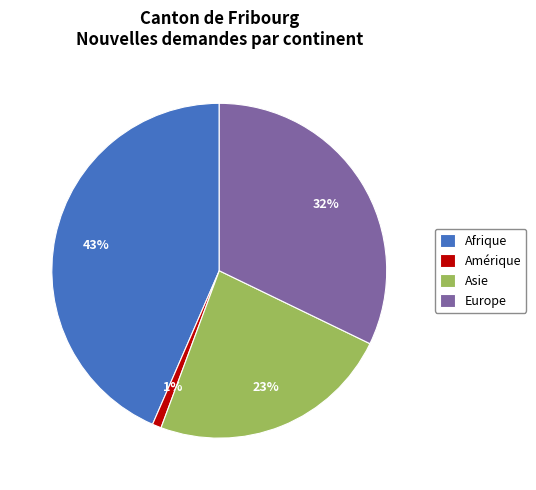

Which category has the biggest portion of the pie?

Afrique